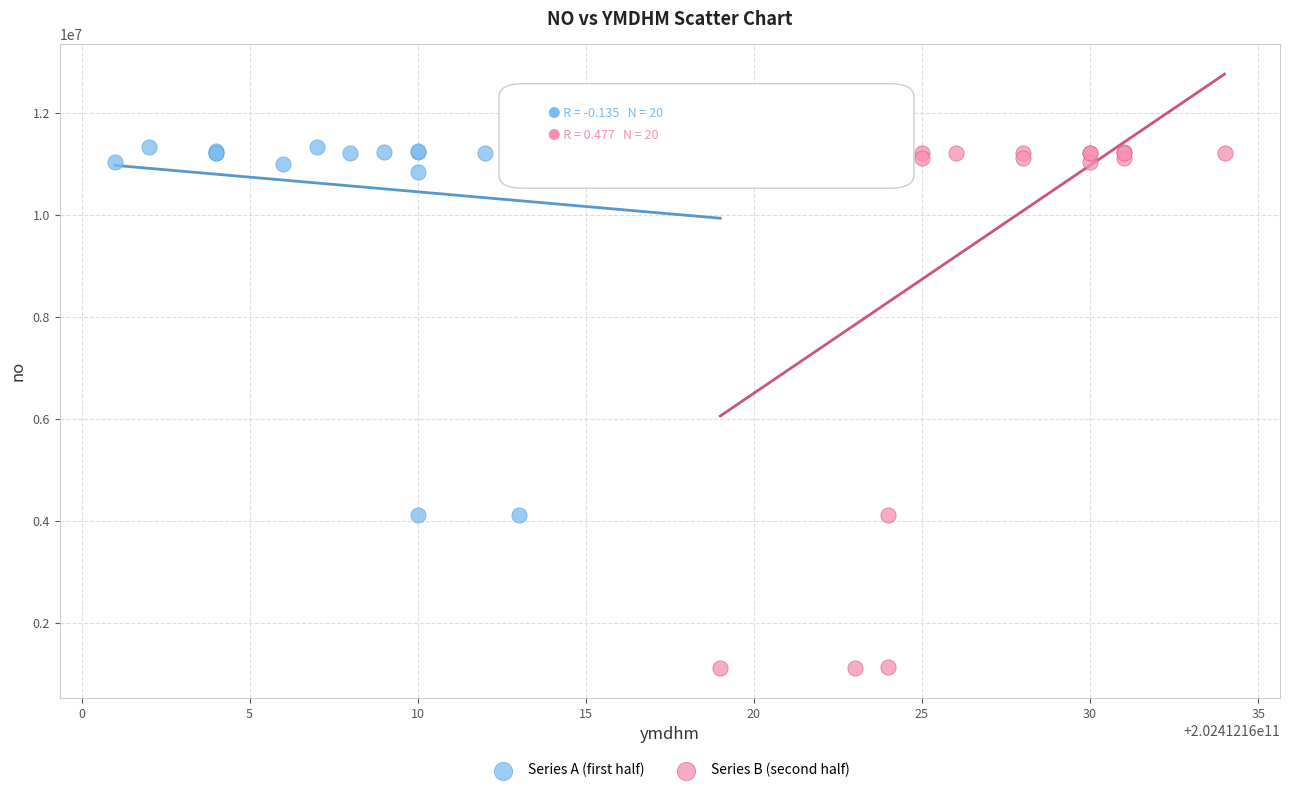

Which series has the largest Y range (max minus min)?

Series B (second half)